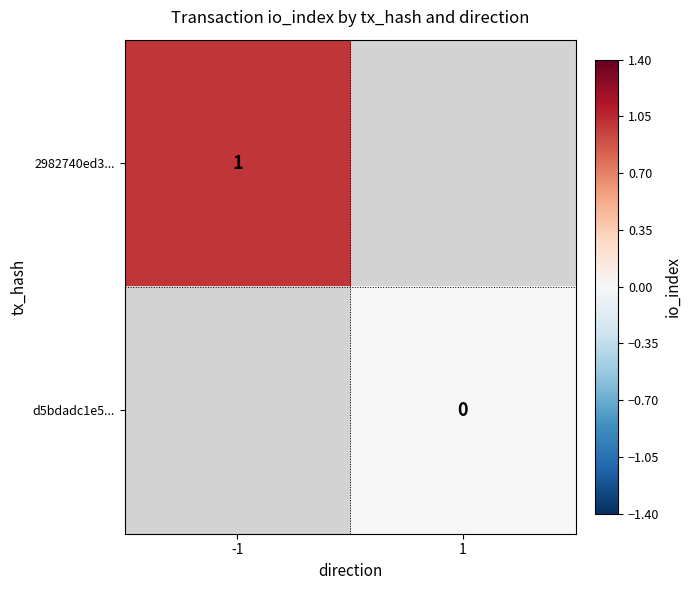

The 2982740ed3... series shows 0 at -1. True or false?

False